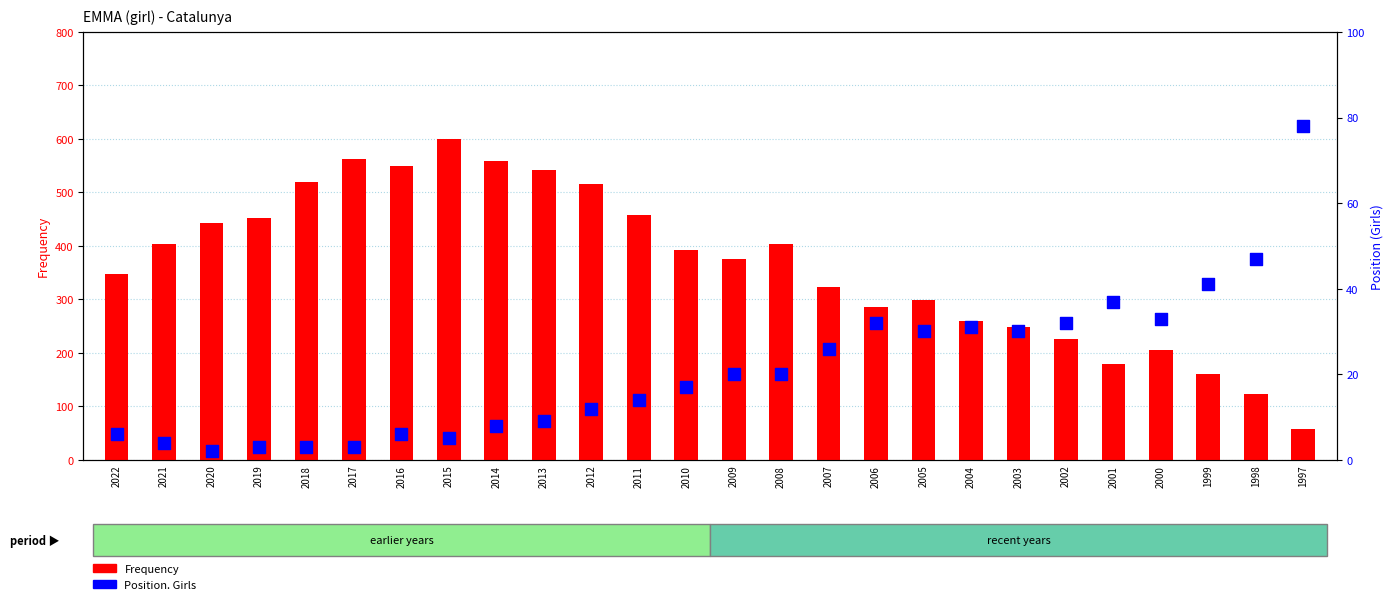

At which category is the sum across all series the highest?

2015